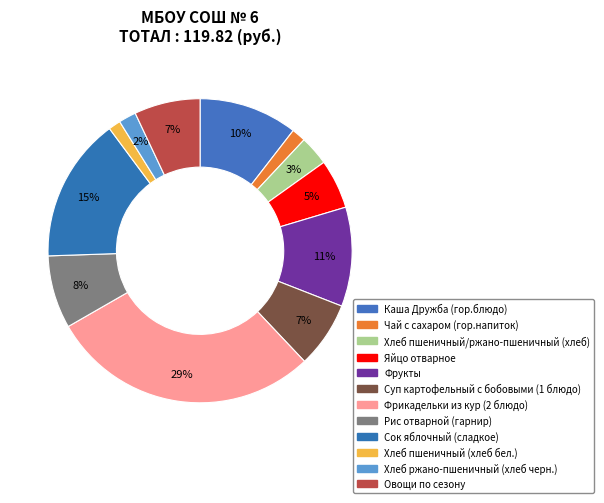

Do Хлеб ржано-пшеничный (хлеб черн.) and Фрукты together represent more than half of the pie?

No